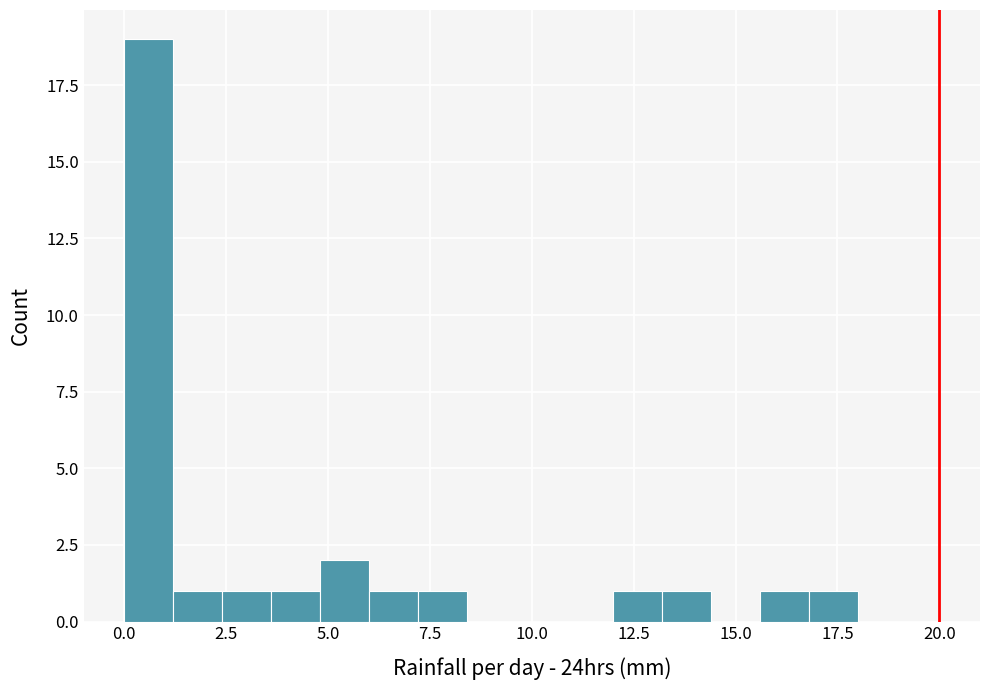

Read against the x-axis, roughly where is the centre of the tallest bar?

0.5